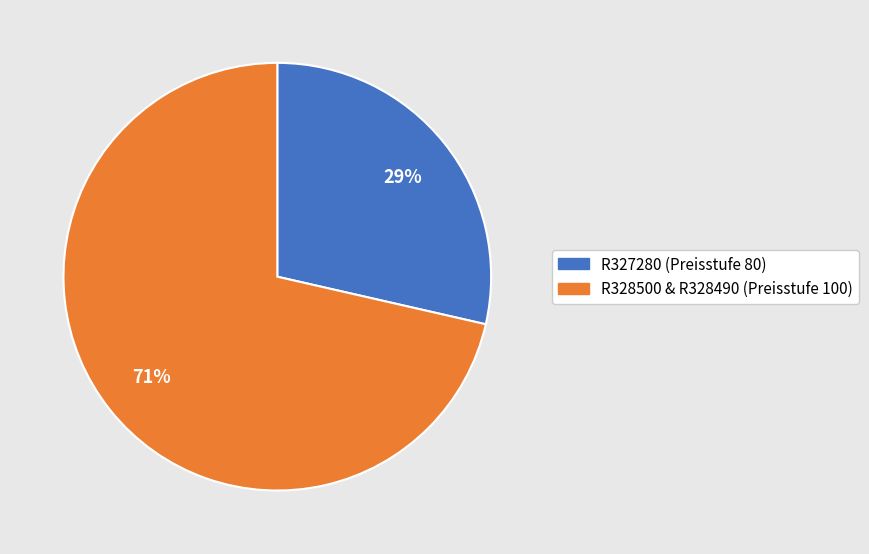

To the nearest percent, what is the average slice percentage?

50%